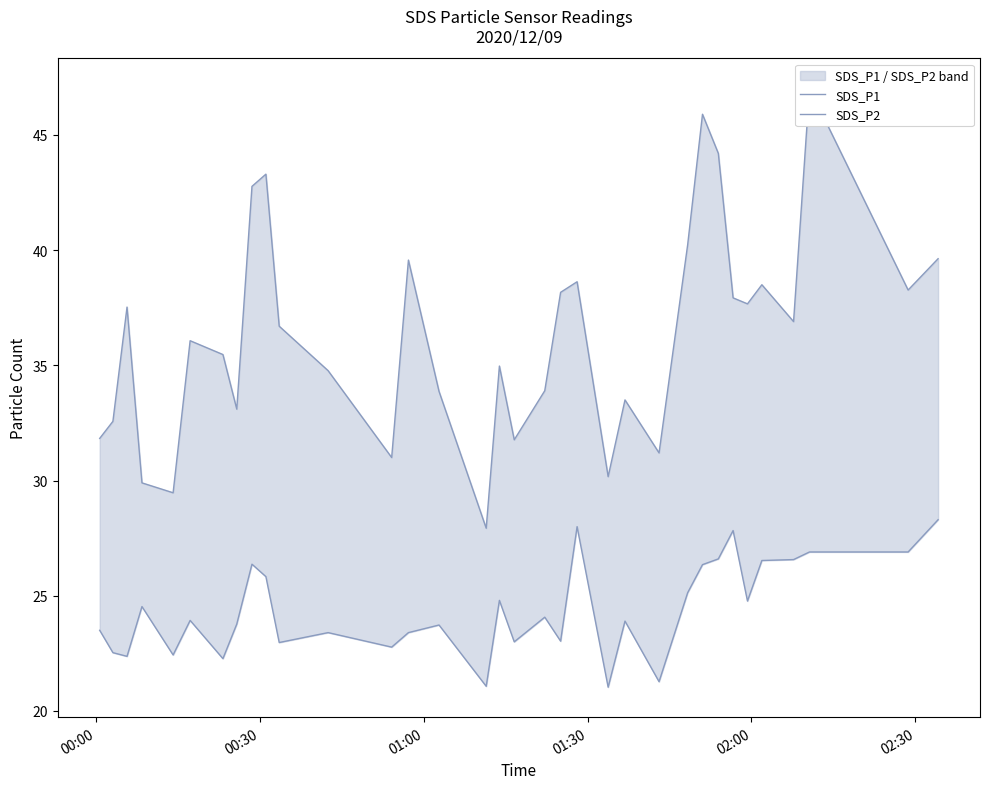

What is the lowest value of the SDS_P1 series?

27.9